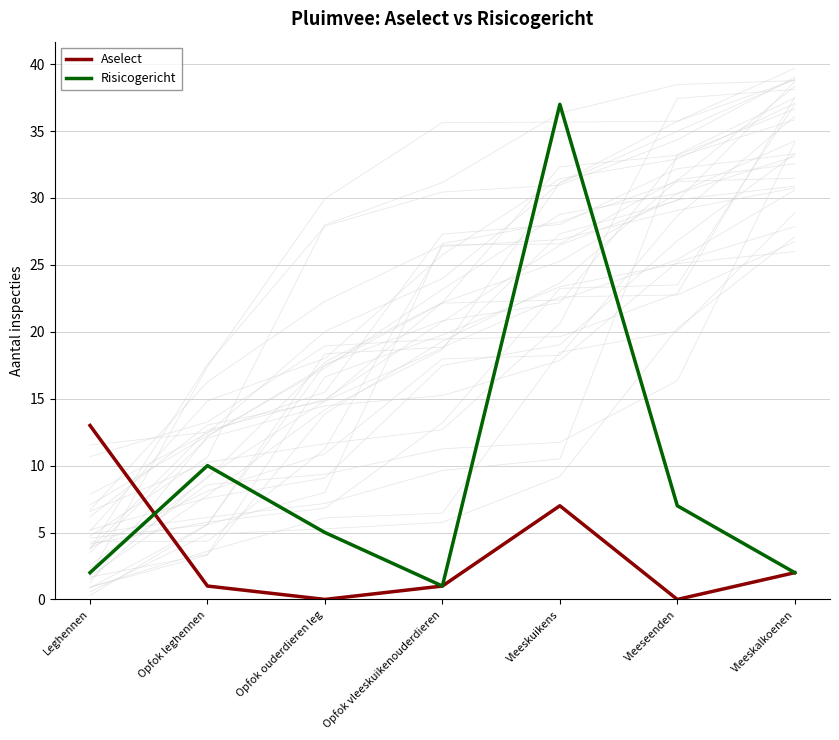

What are all the series names shown in the legend?

Aselect, Risicogericht